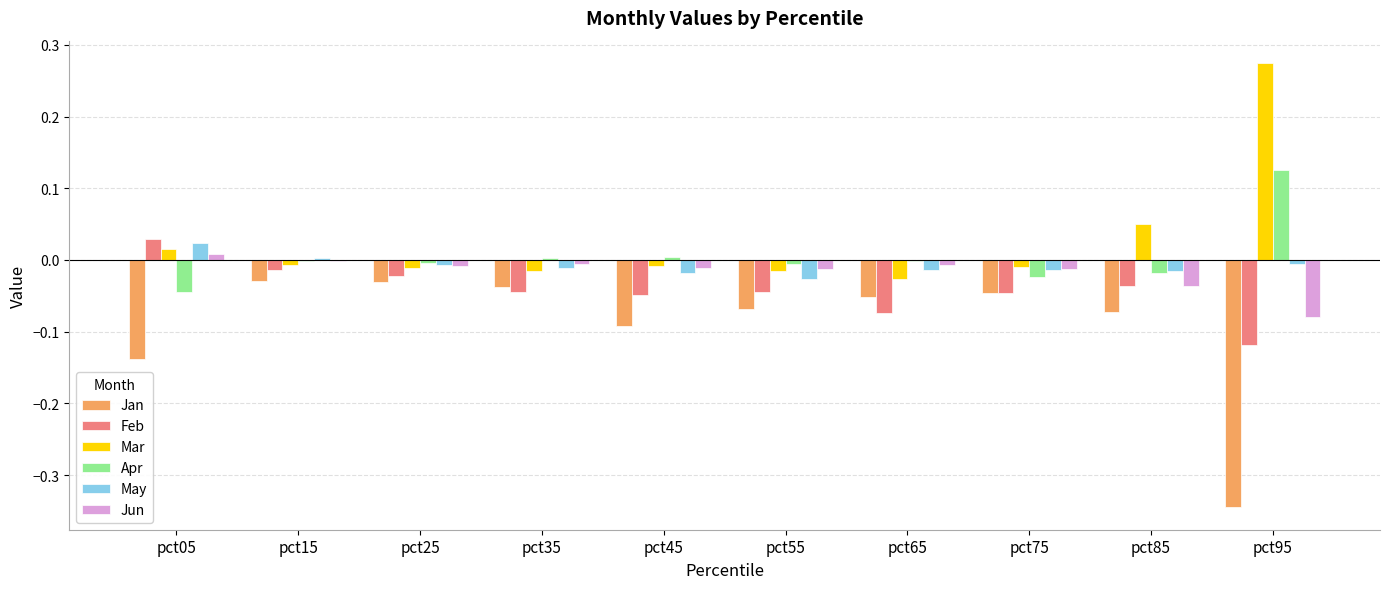

Which category has the highest value in the May series?

pct05